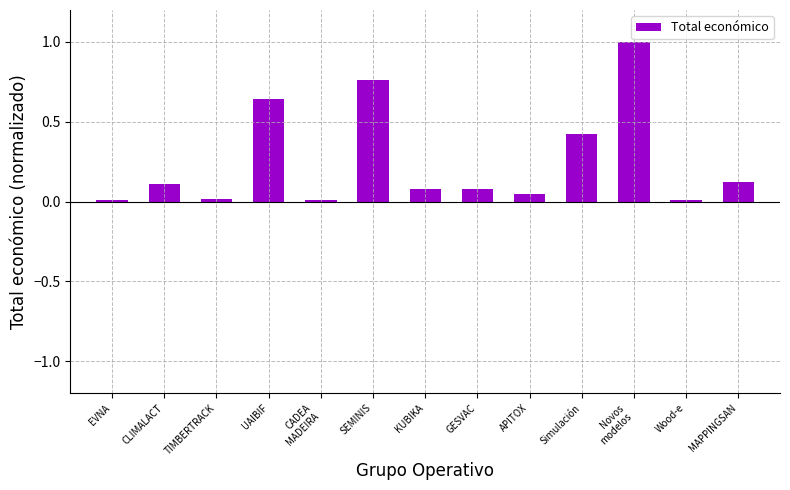

What is the value of the 10th bar from the left?

0.4